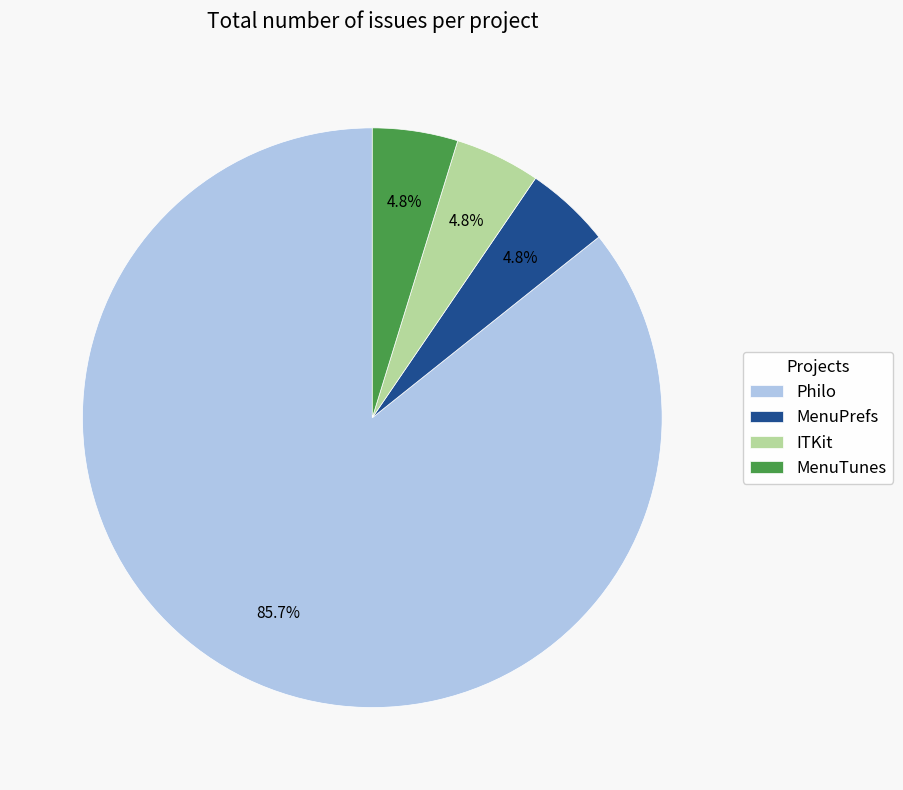

Do Philo and MenuPrefs together represent more than half of the pie?

Yes